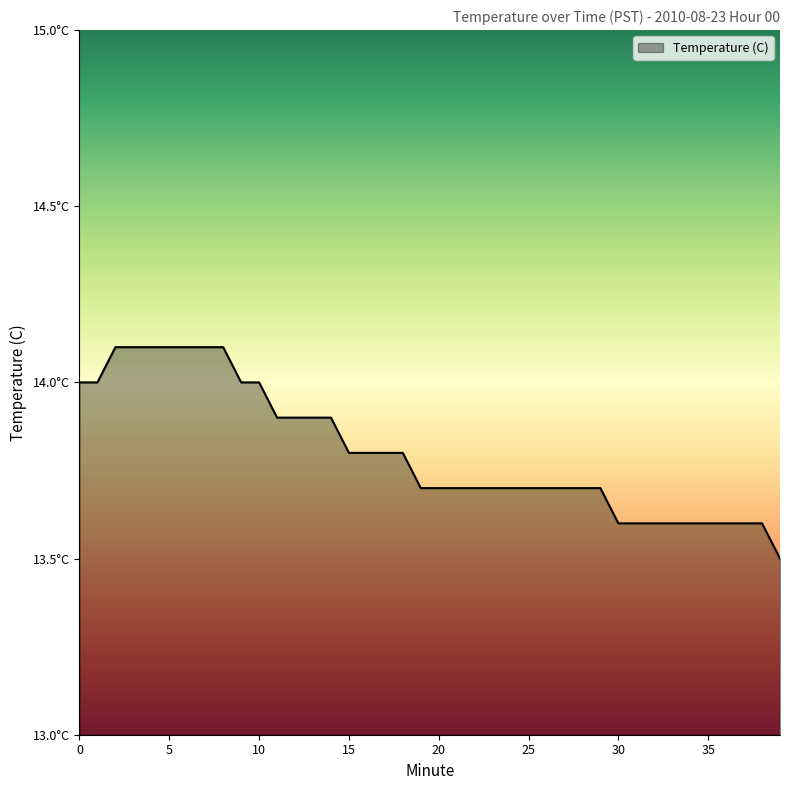

Reading left to right, extract all data points from this chart.

14.0	14.0	14.1	14.1	14.1	14.1	14.1	14.1	14.1	14.0	14.0	13.9	13.9	13.9	13.9	13.8	13.8	13.8	13.8	13.7	13.7	13.7	13.7	13.7	13.7	13.7	13.7	13.7	13.7	13.7	13.6	13.6	13.6	13.6	13.6	13.6	13.6	13.6	13.6	13.5